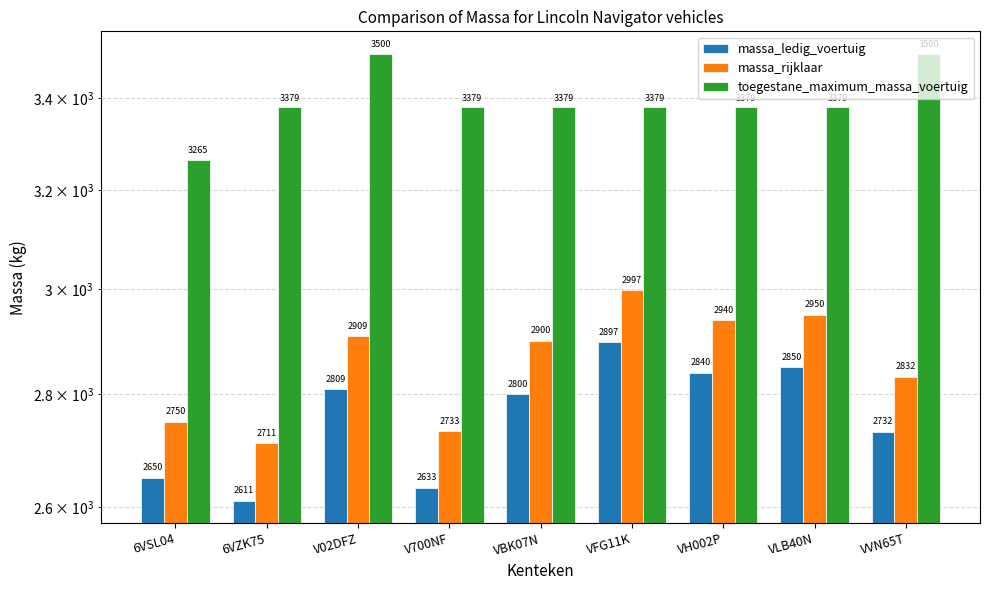

Reading right to left, extract all data points from this chart.

massa_ledig_voertuig: VVN65T=2732	VLB40N=2850	VH002P=2840	VFG11K=2897	VBK07N=2800	V700NF=2633	V02DFZ=2809	6VZK75=2611	6VSL04=2650
massa_rijklaar: VVN65T=2832	VLB40N=2950	VH002P=2940	VFG11K=2997	VBK07N=2900	V700NF=2733	V02DFZ=2909	6VZK75=2711	6VSL04=2750
toegestane_maximum_massa_voertuig: VVN65T=3500	VLB40N=3379	VH002P=3379	VFG11K=3379	VBK07N=3379	V700NF=3379	V02DFZ=3500	6VZK75=3379	6VSL04=3265